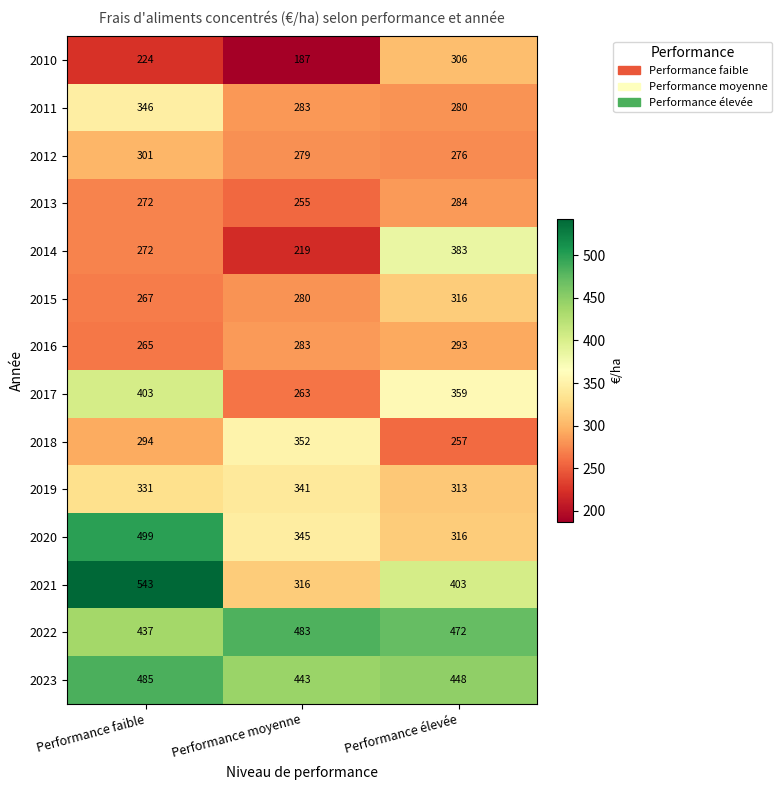

List the series in order of their peak value, lowest first.

2013, 2016, 2012, 2010, 2015, 2019, 2011, 2018, 2014, 2017, 2022, 2023, 2020, 2021